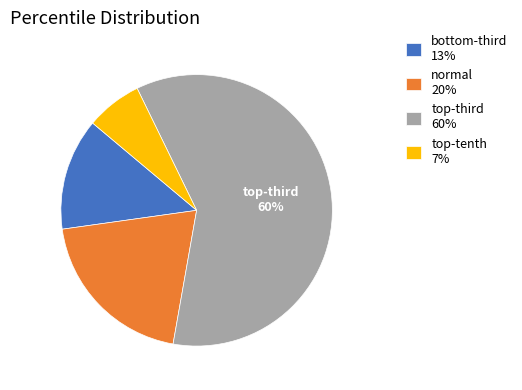

Which slice represents more than half of the pie?

top-third